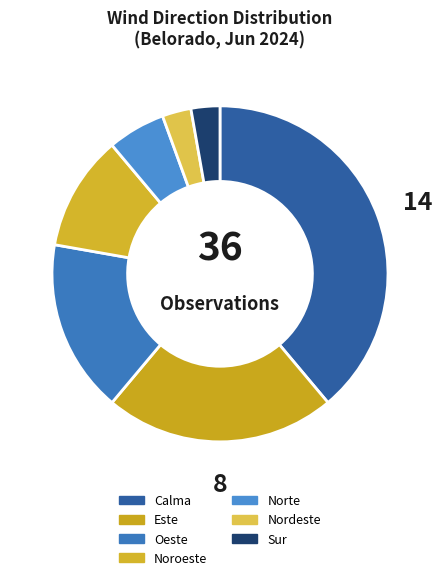

True or false: Oeste accounts for 17% of the total.

True